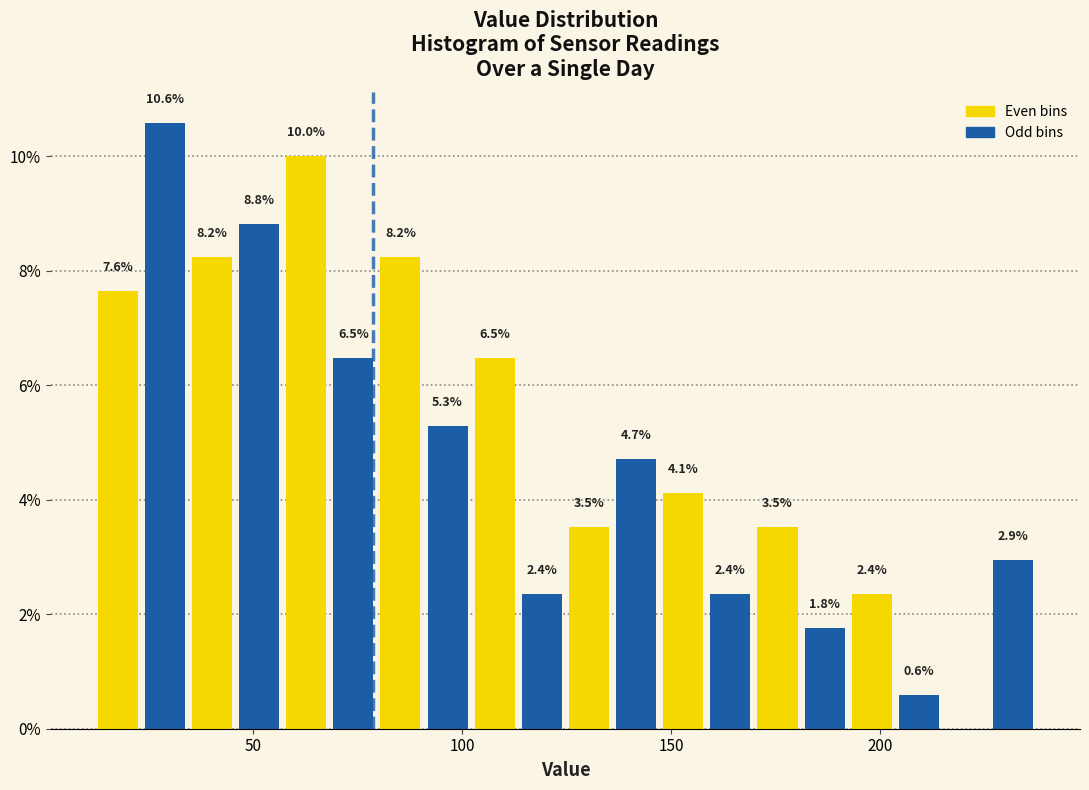

Read against the x-axis, roughly where is the centre of the tallest bar?

30